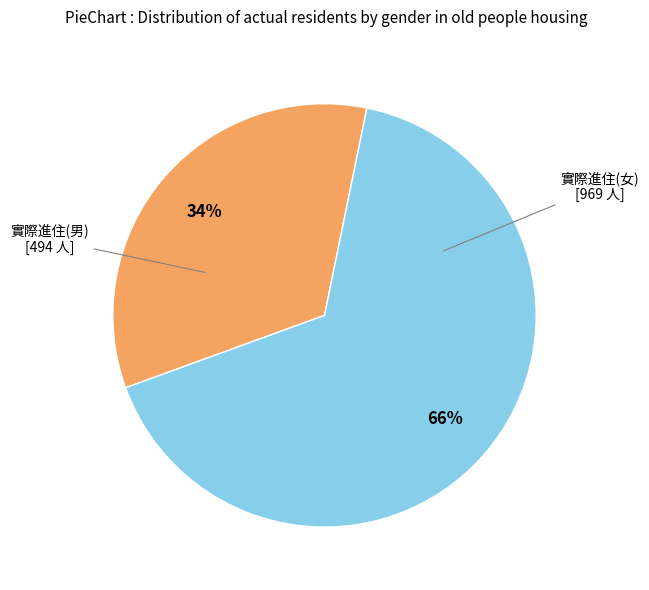

To the nearest percent, what is the difference between the largest and smallest slice percentages?

32%